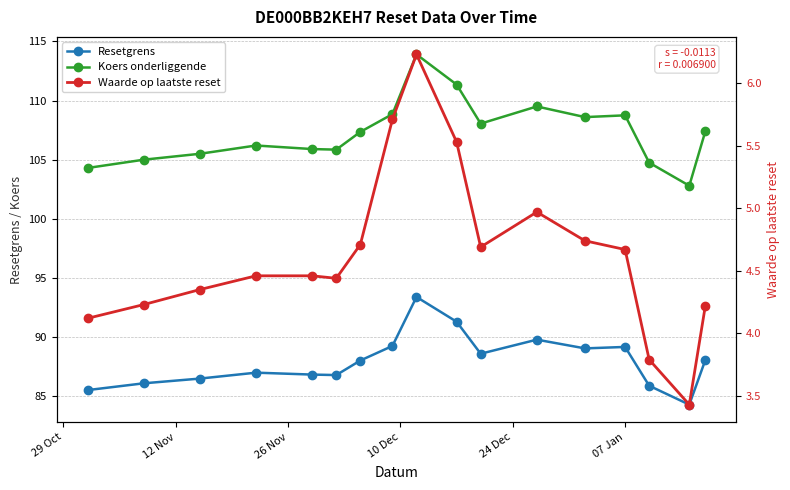

True or false: Waarde op laatste reset and Resetgrens intersect in this chart.

False